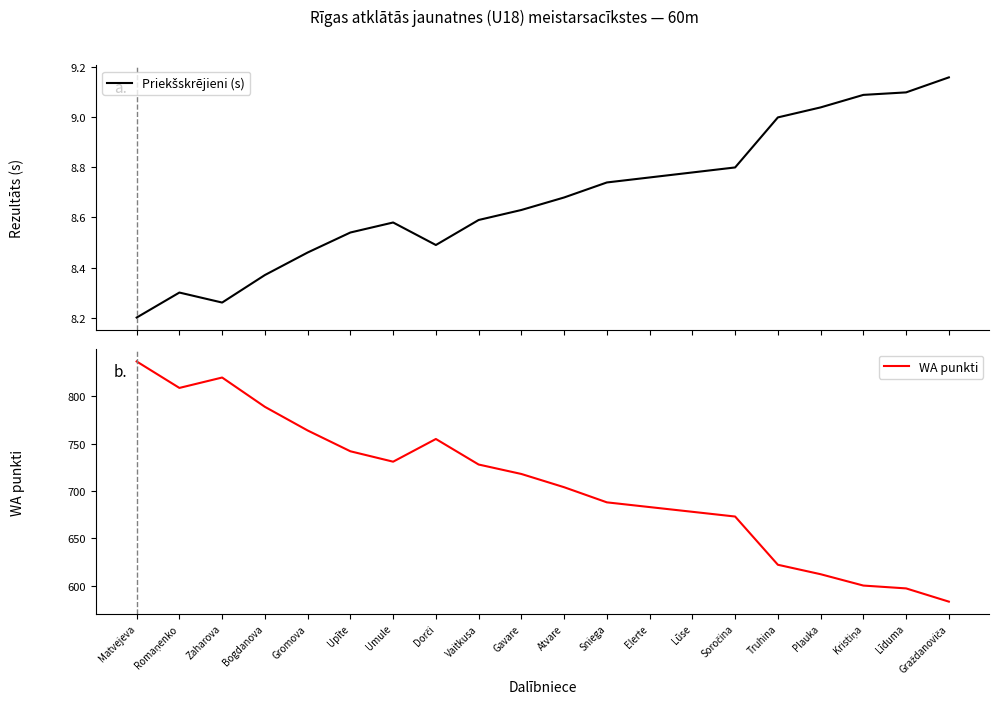

What is the sum of all WA punkti values?

14133